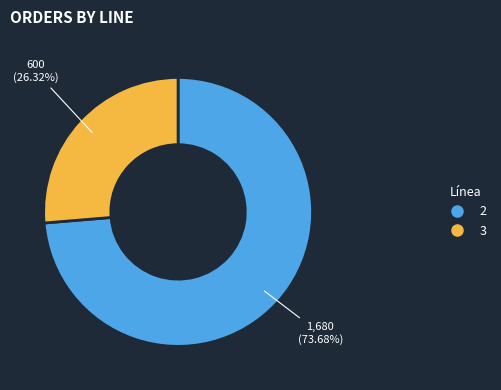

Is there a majority slice in this chart?

Yes